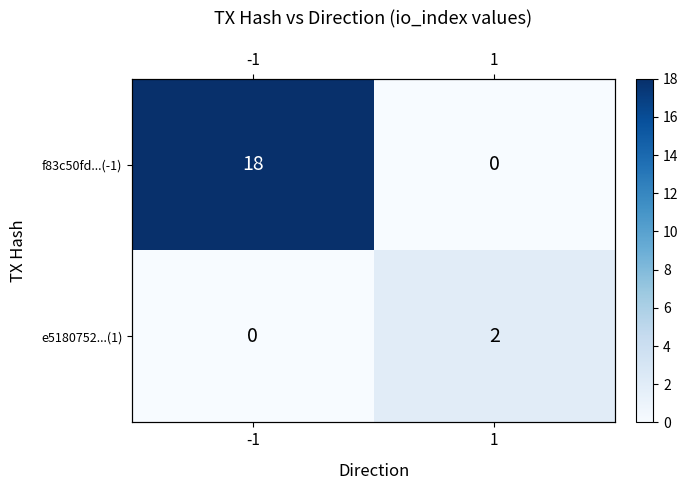

What is the spread (max minus min) of values at -1?

18